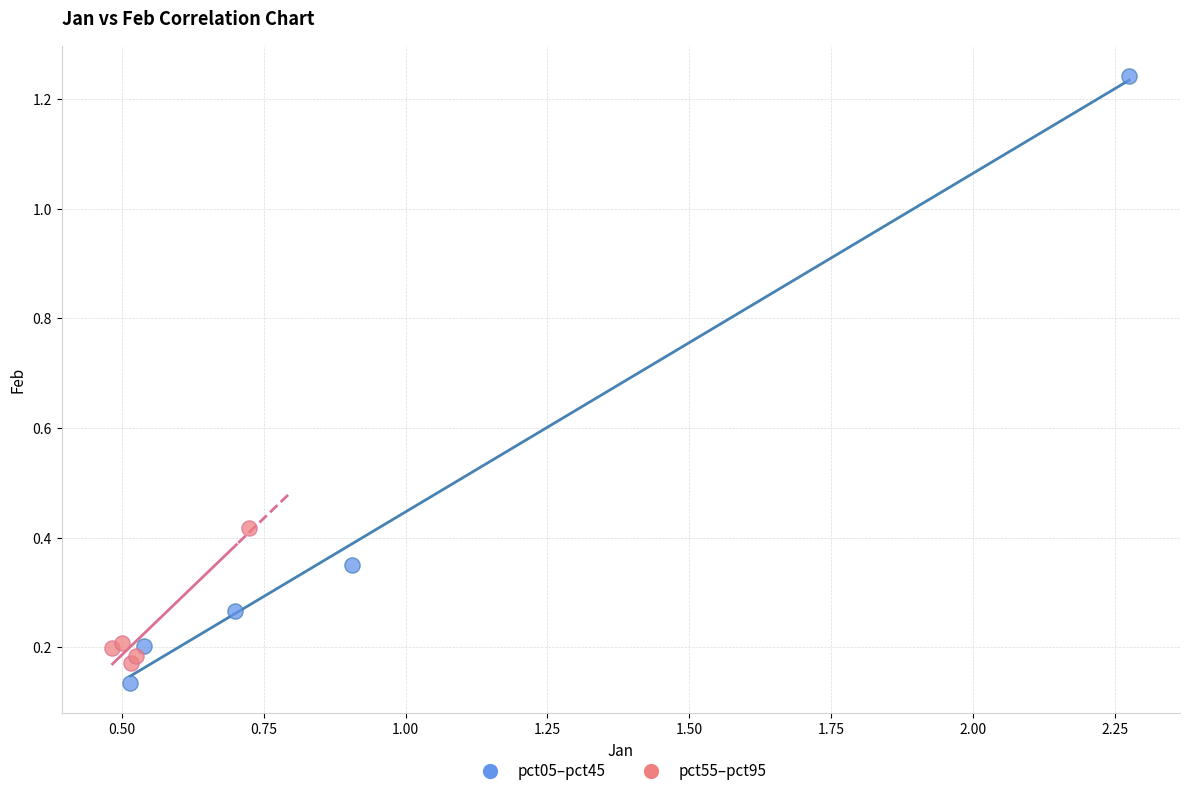

Which series reaches the maximum Y coordinate?

pct05–pct45